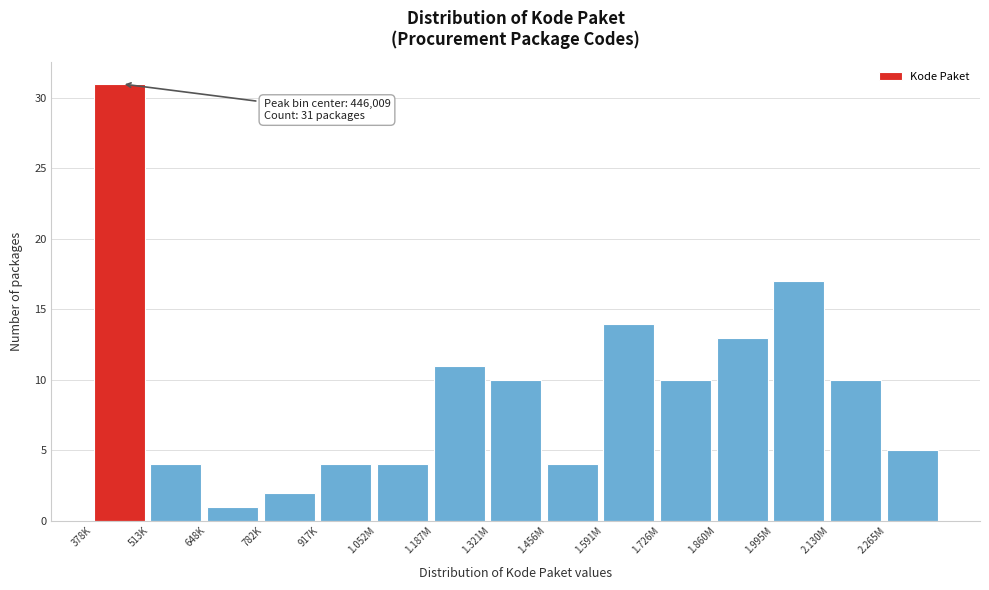

Reading left to right, what are all the values shown in this chart?

31	4	1	2	4	4	11	10	4	14	10	13	17	10	5